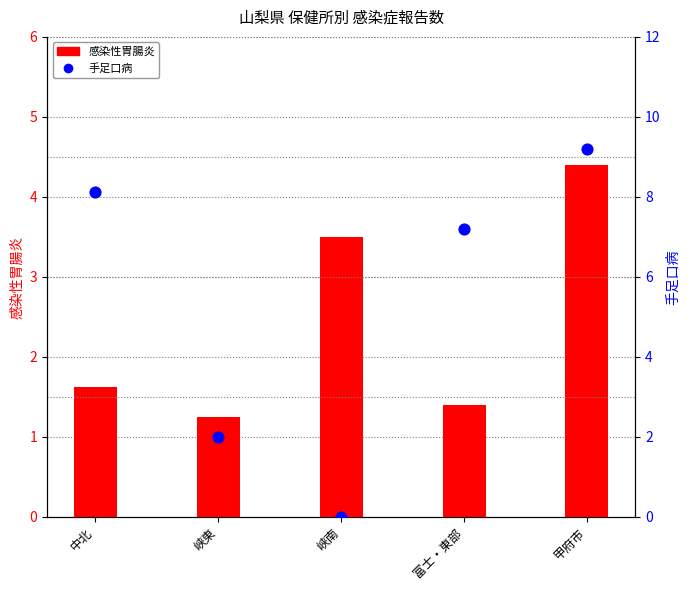

Which series contains the highest Y value?

手足口病